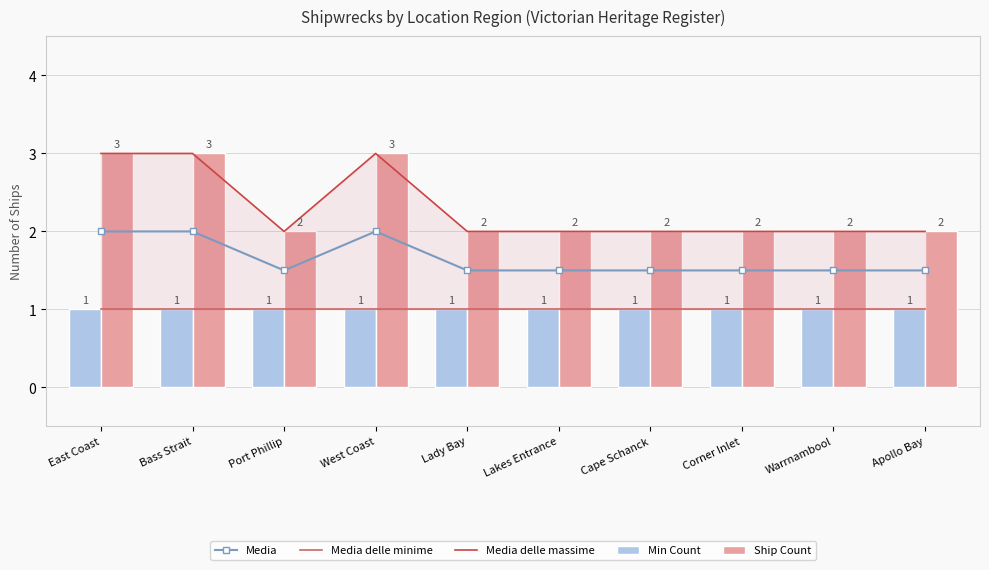

At Warrnambool, list the series in order from smallest to largest.

Media delle minime, Min Count, Media, Media delle massime, Ship Count